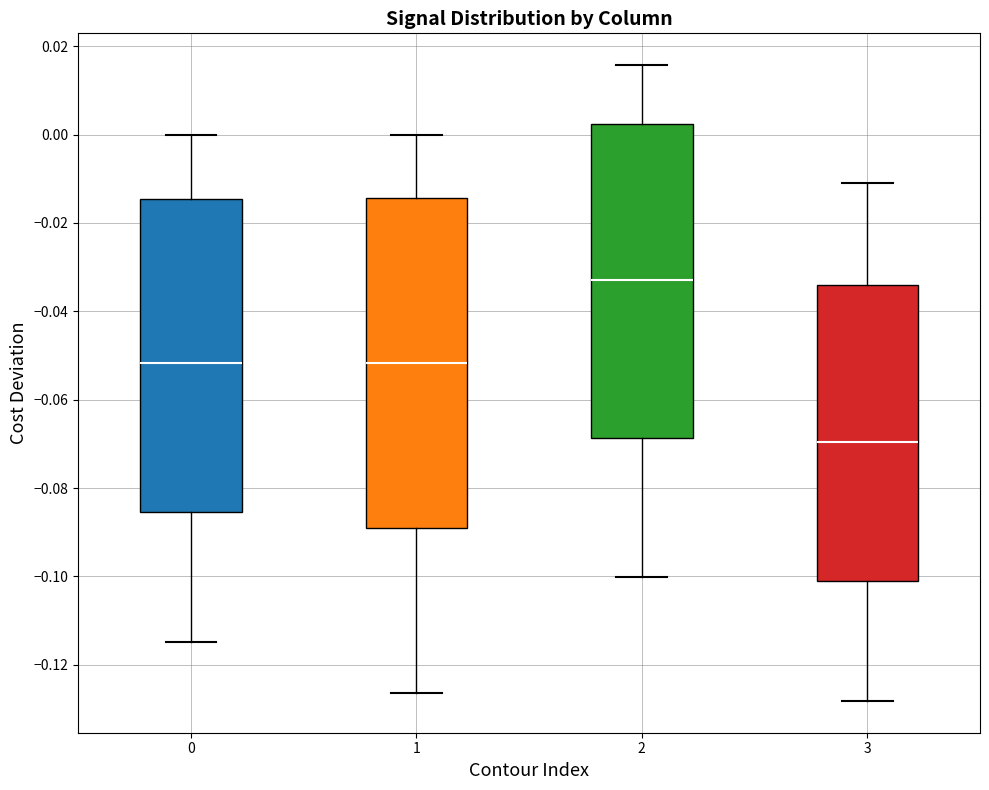

Reading left to right, transcribe this box plot: for each box, give where its median line is, the range the box spans, and where its two whiskers end, as read against the y-axis. The values are not printed on the chart, so give them approximately, as read against the axis.

0: median -0.052, box -0.086 to -0.014, whiskers -0.114 to 0.000
1: median -0.052, box -0.090 to -0.014, whiskers -0.126 to 0.000
2: median -0.032, box -0.068 to 0.002, whiskers -0.100 to 0.016
3: median -0.070, box -0.102 to -0.034, whiskers -0.128 to -0.010